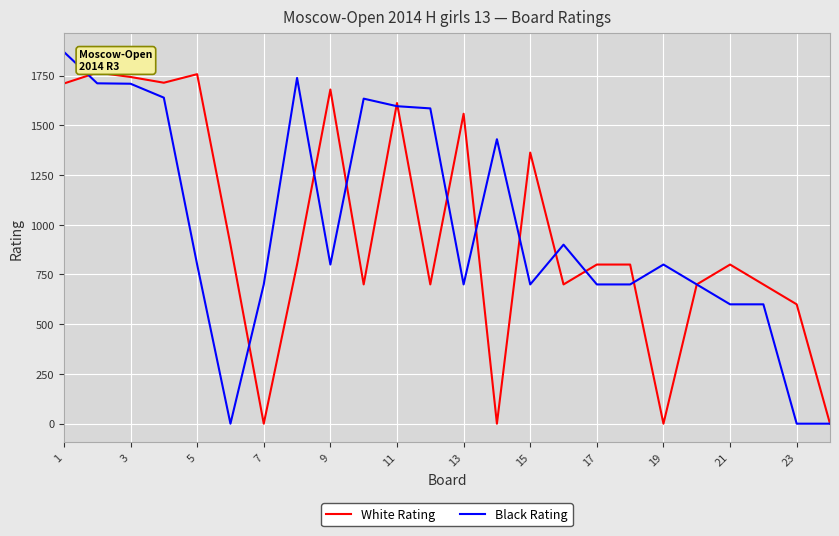

What is the greatest value displayed?

1869